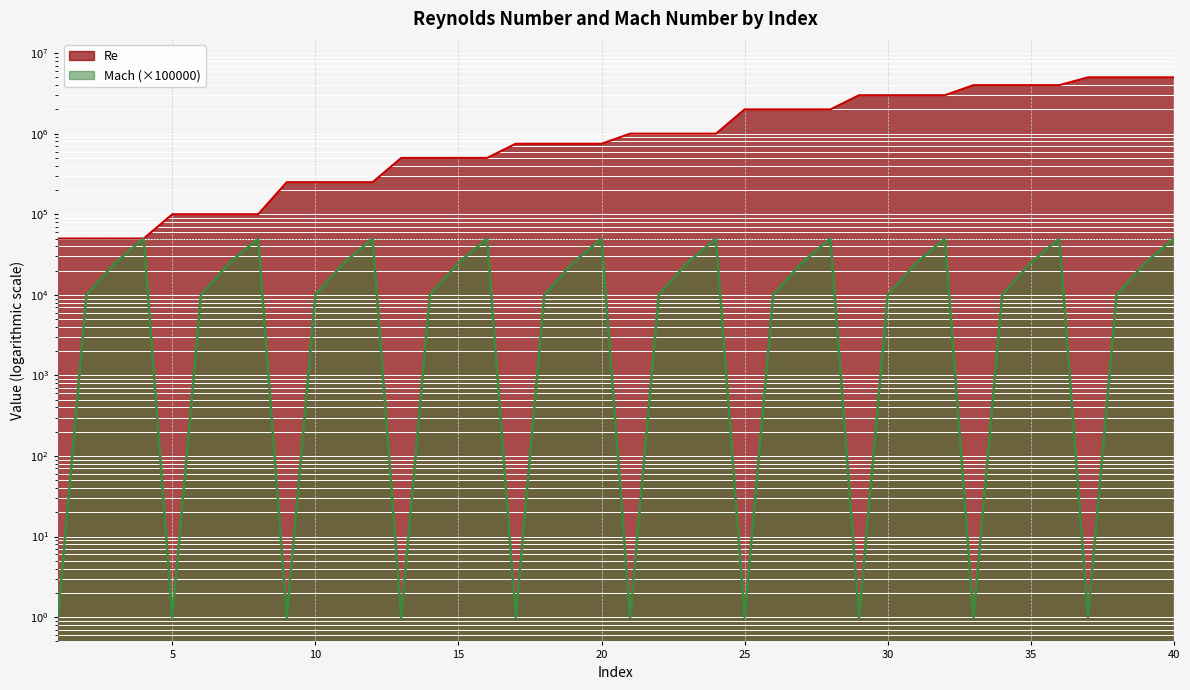

What value does the Re series have at 40?

5000000